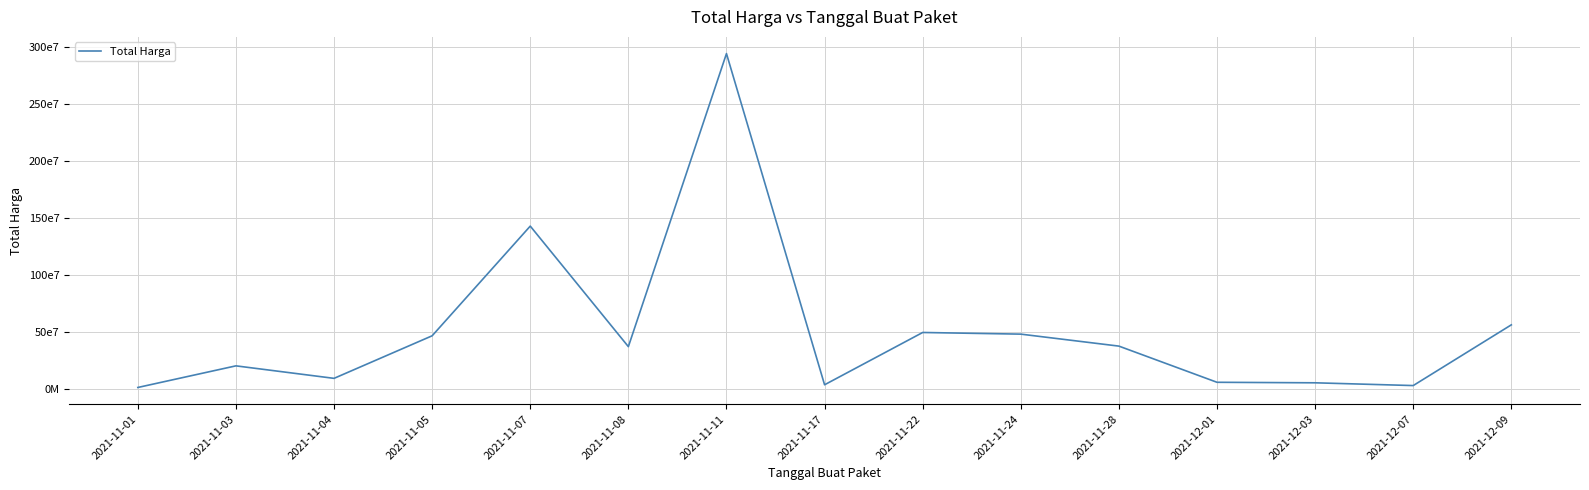

What is the sum of all values?

7573576910